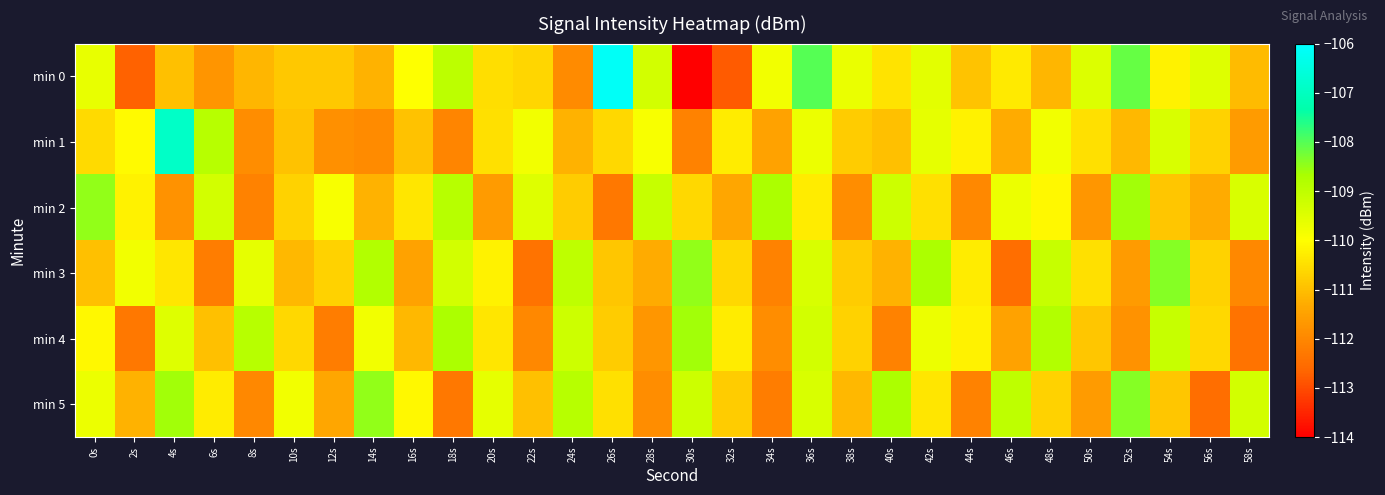

At which category is the sum across all series the highest?

36s